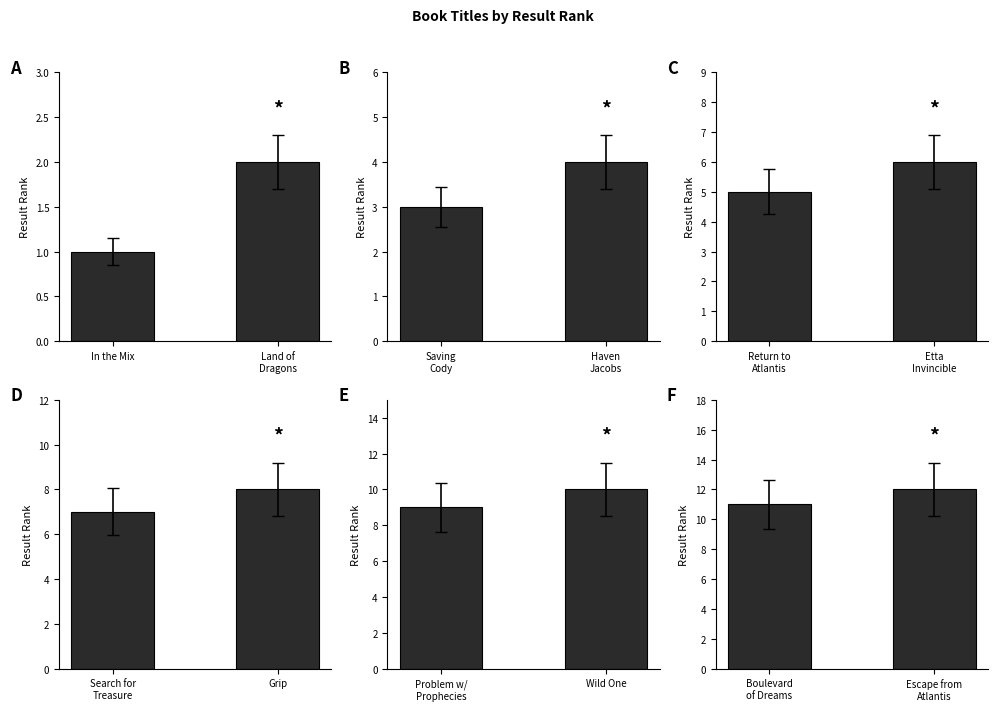

What is the label of the 2nd bar from the left?

Escape from Atlantis